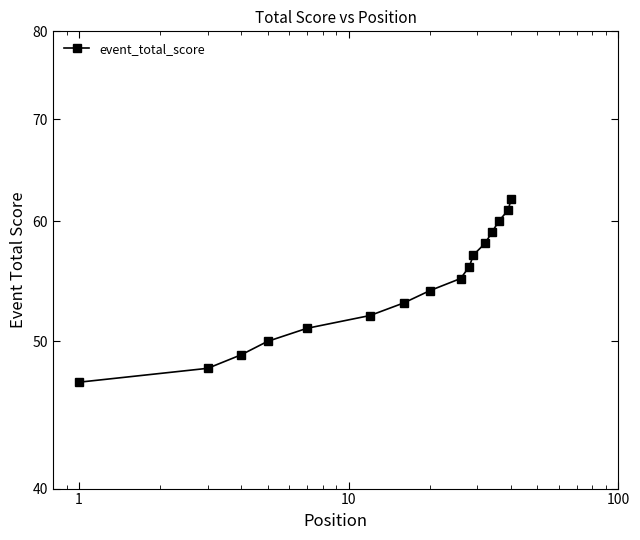

At which category does the chart reach its minimum across all series?

1